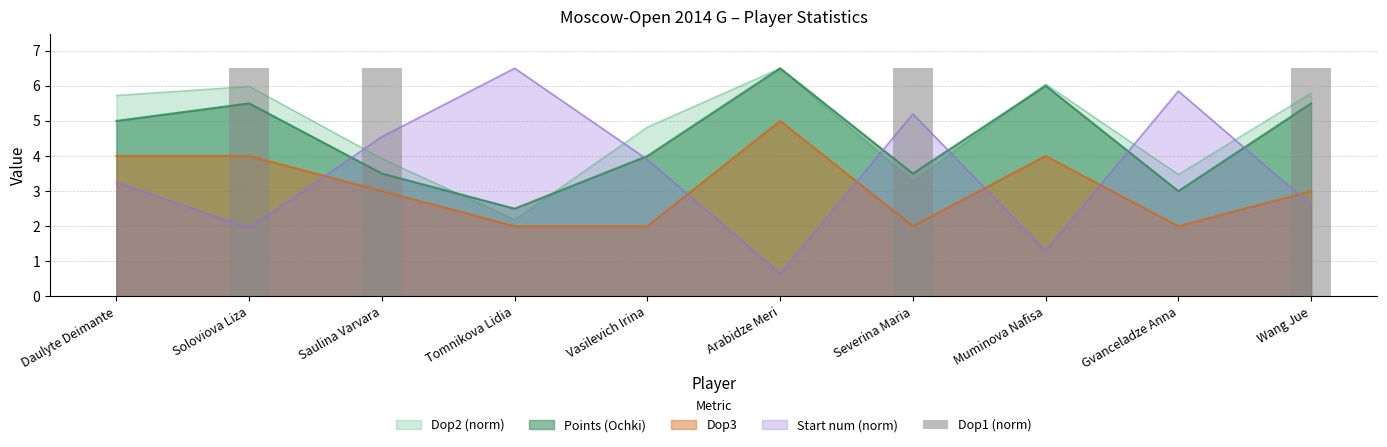

Which category has the highest value across all series?

Soloviova Liza